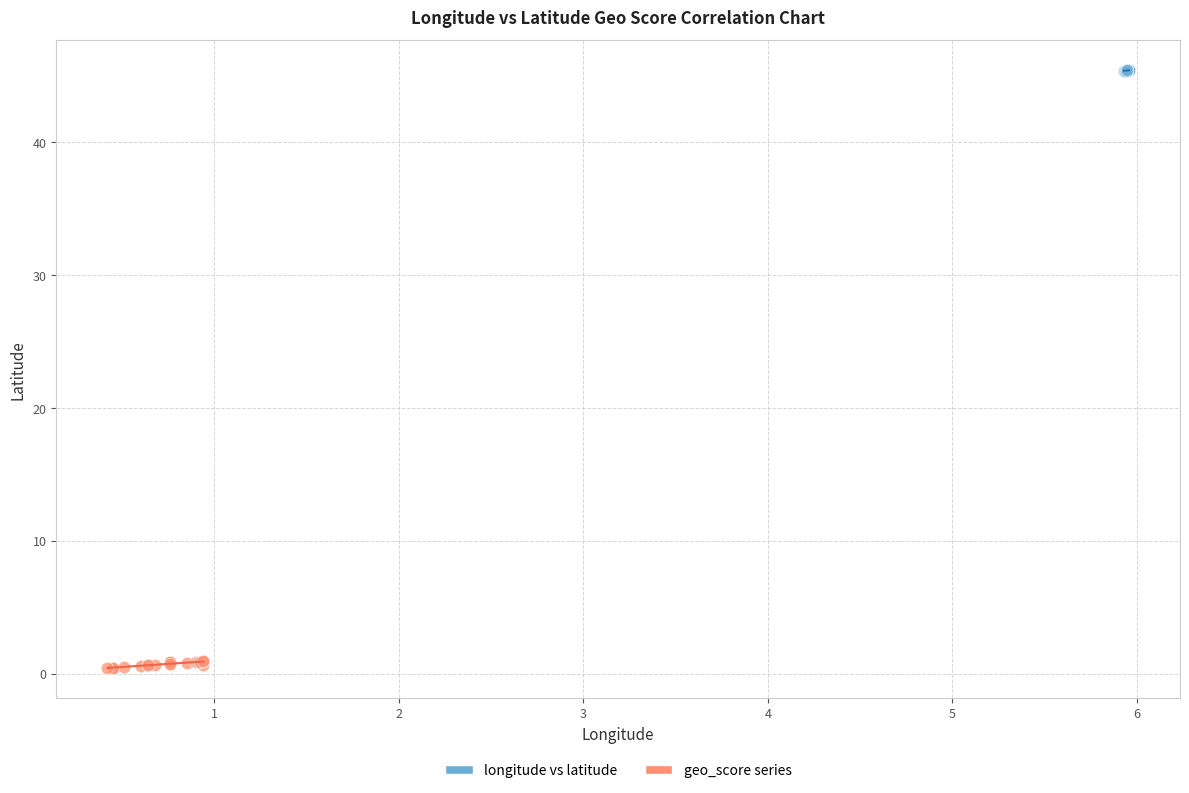

Which series reaches the minimum Y coordinate?

geo_score series